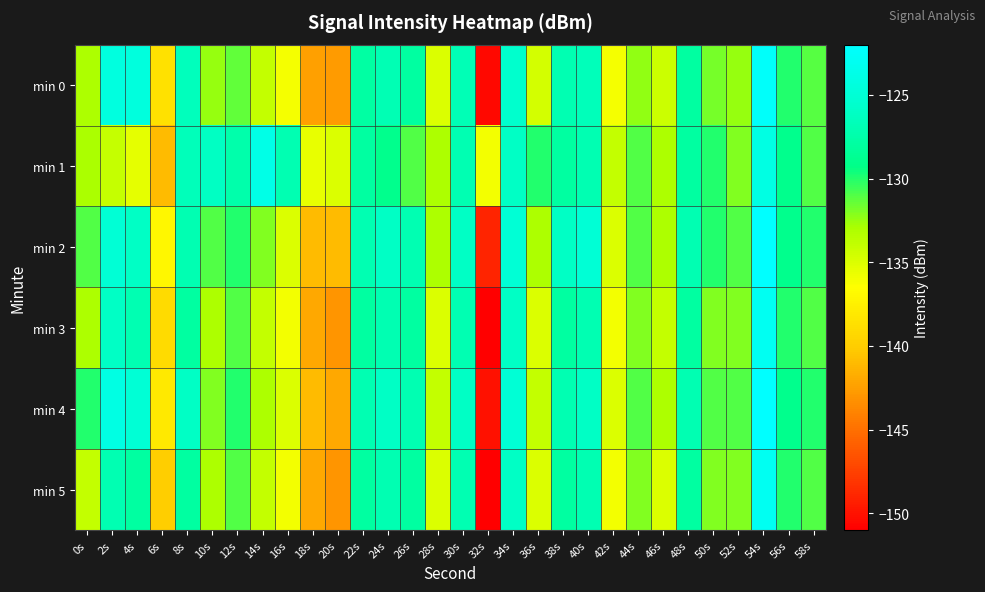

At which category does the chart reach its peak across all series?

54s